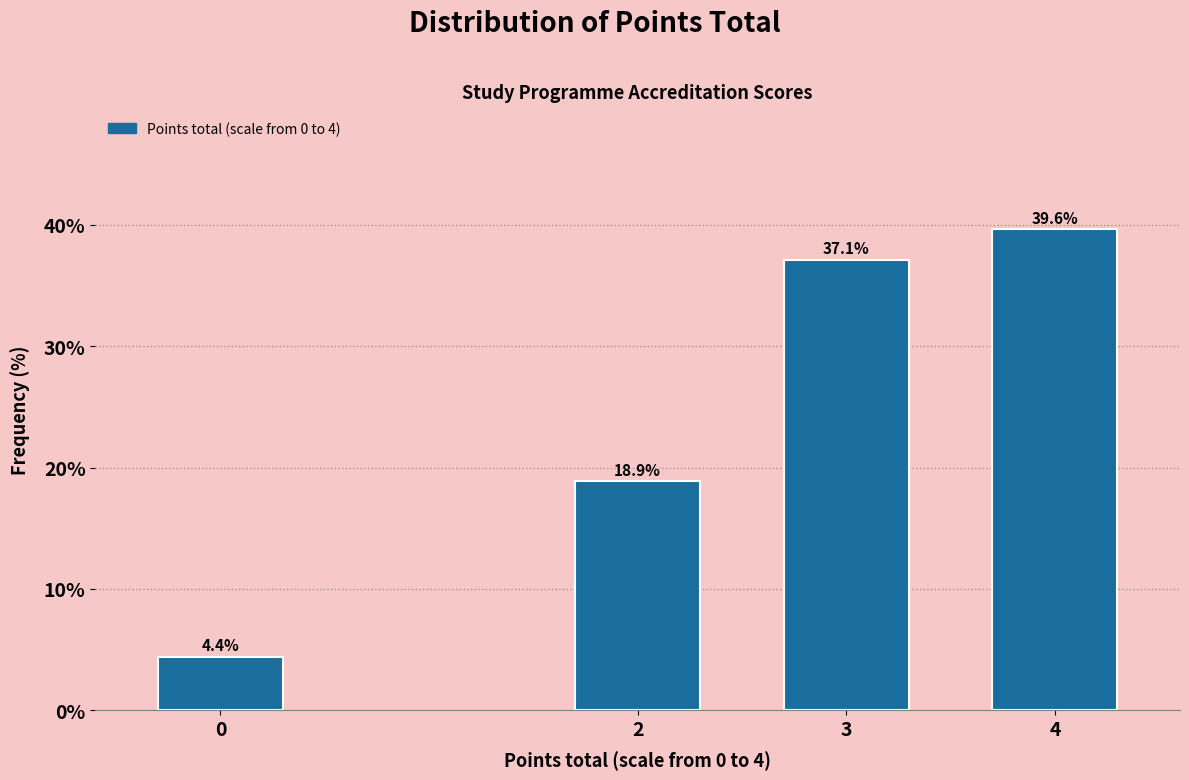

Reading left to right, list all the values displayed in this chart.

0=4.4	2=18.9	3=37.1	4=39.6